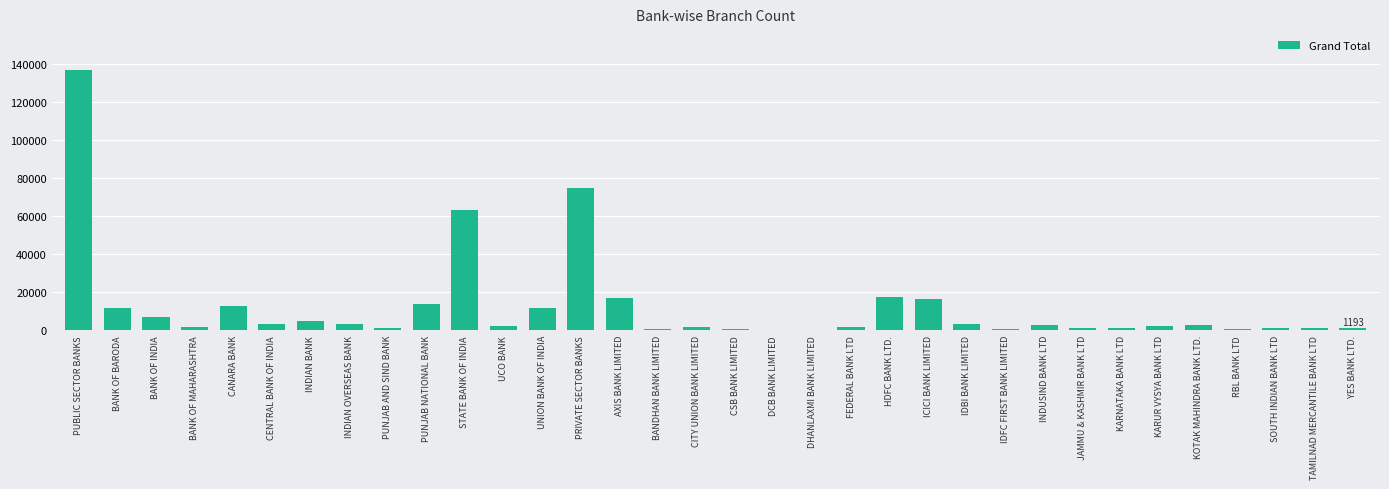

Is it true that the value at UNION BANK OF INDIA is 11455?

True